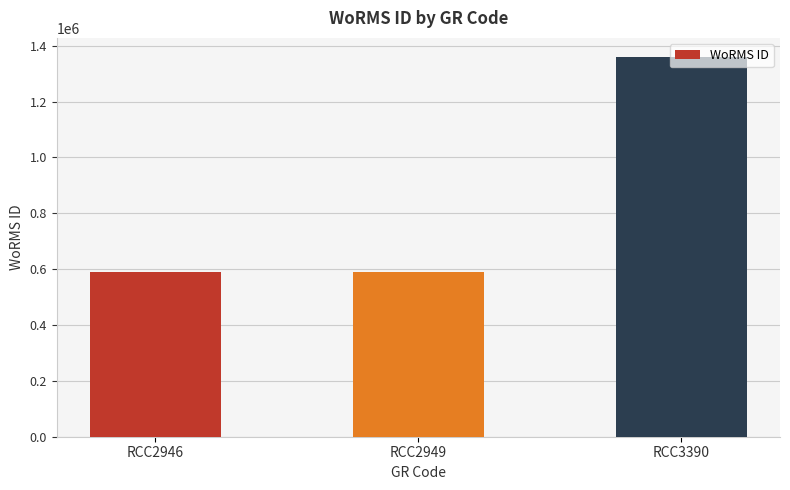

What is the value of the 3rd bar from the left?

1359766